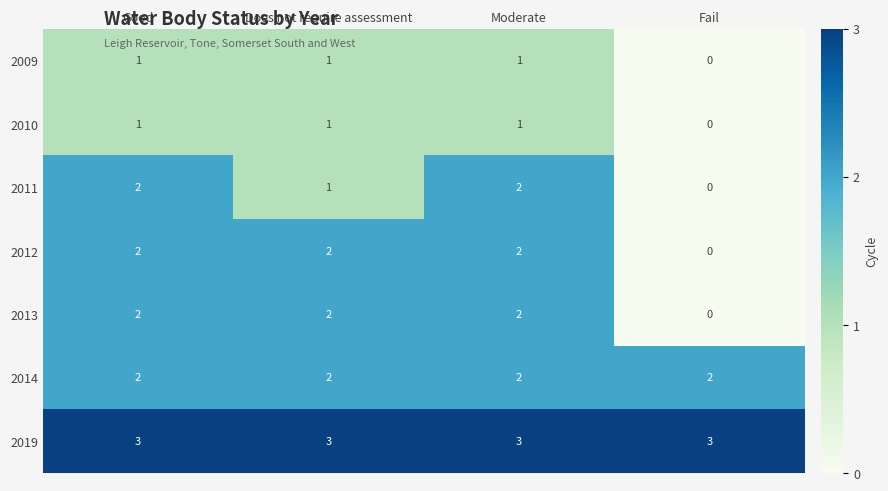

What is the sum of all 2014 values?

8